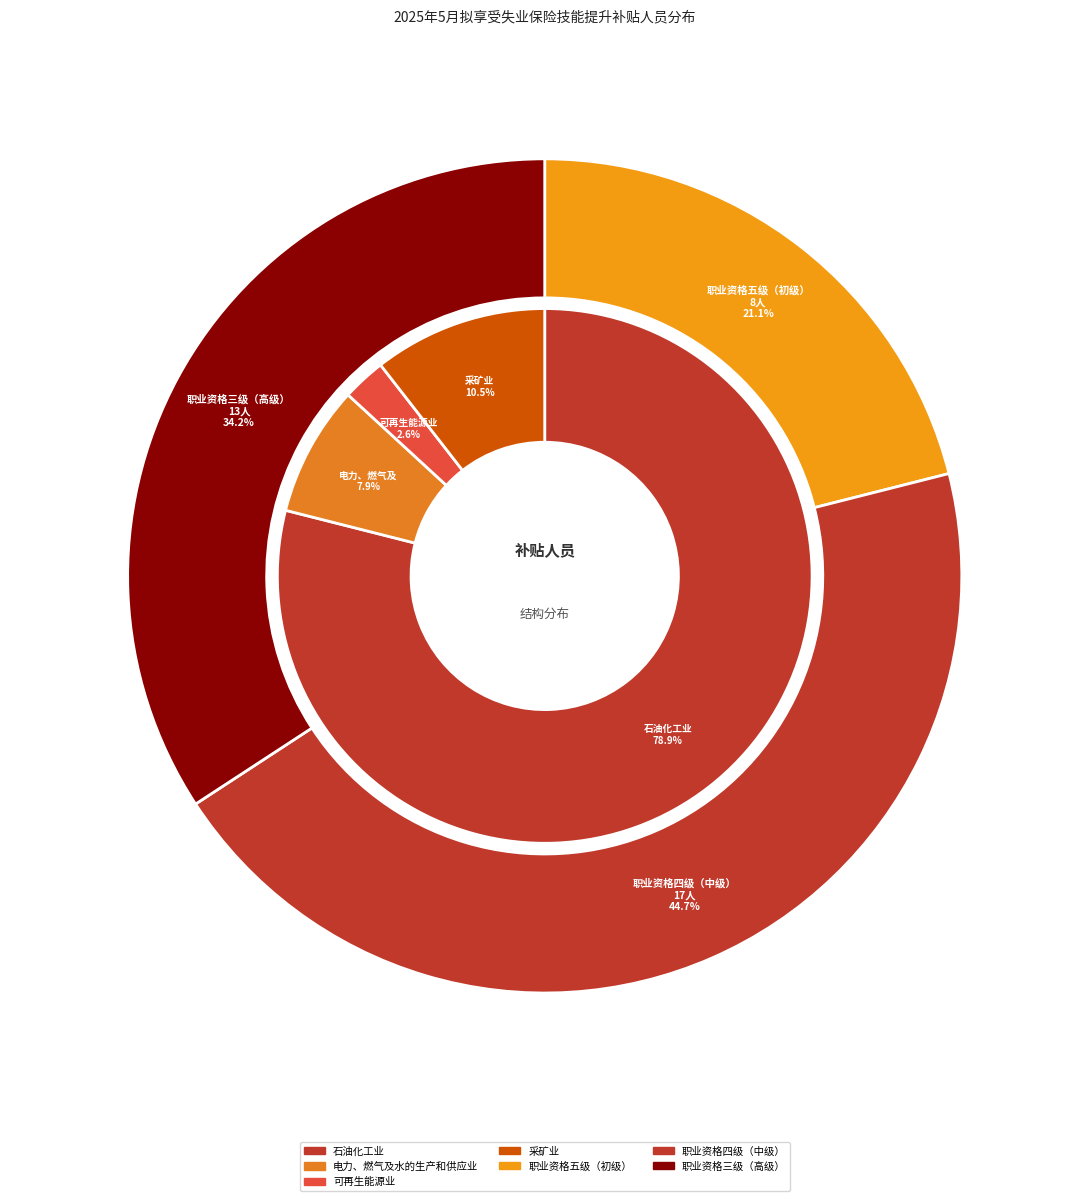

Count the number of slices in the pie.

3